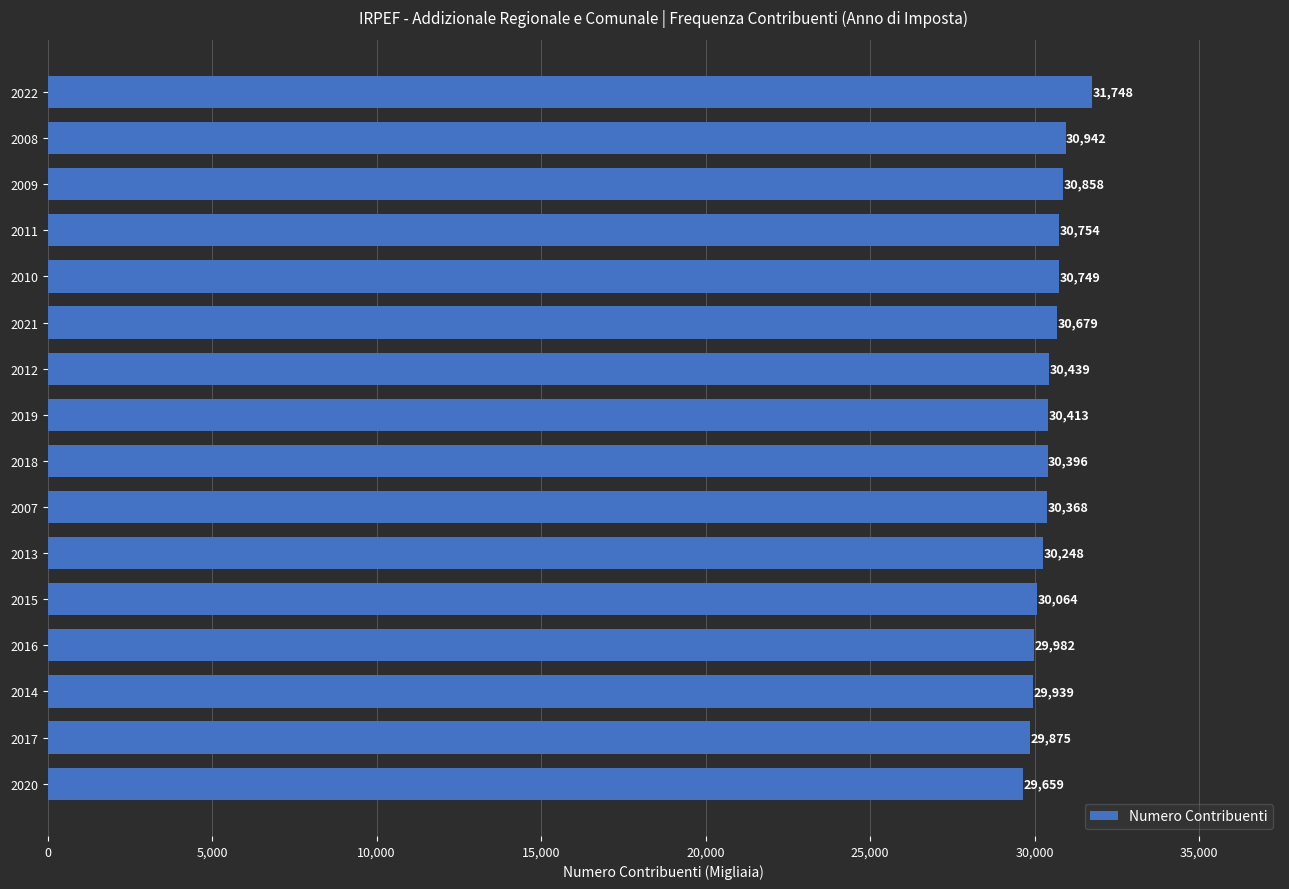

What is the greatest value displayed?

31747.7